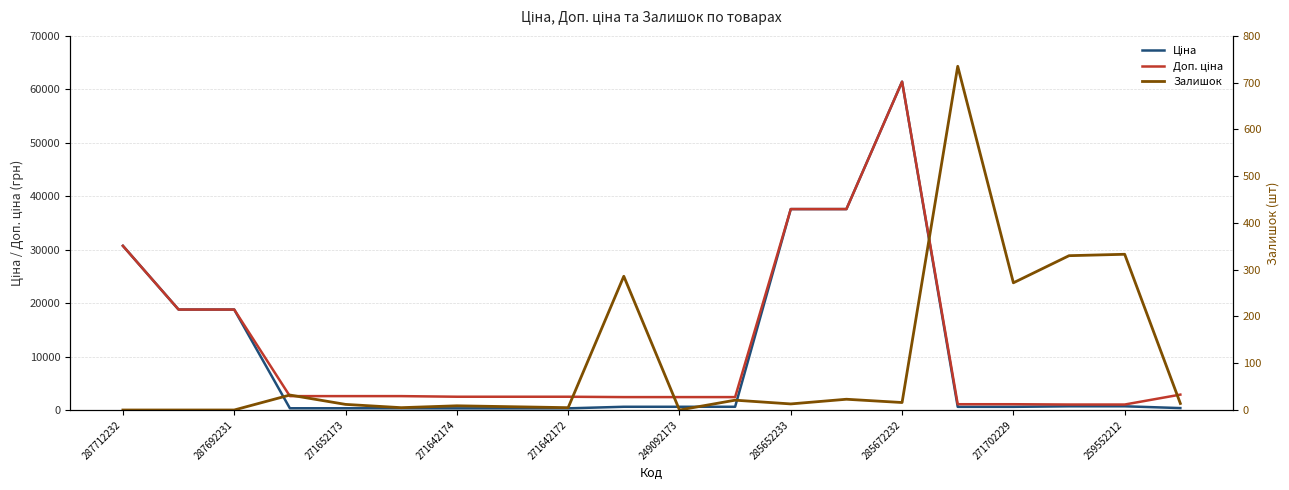

Is it true that Залишок equals 272.0 at 271702229?

True